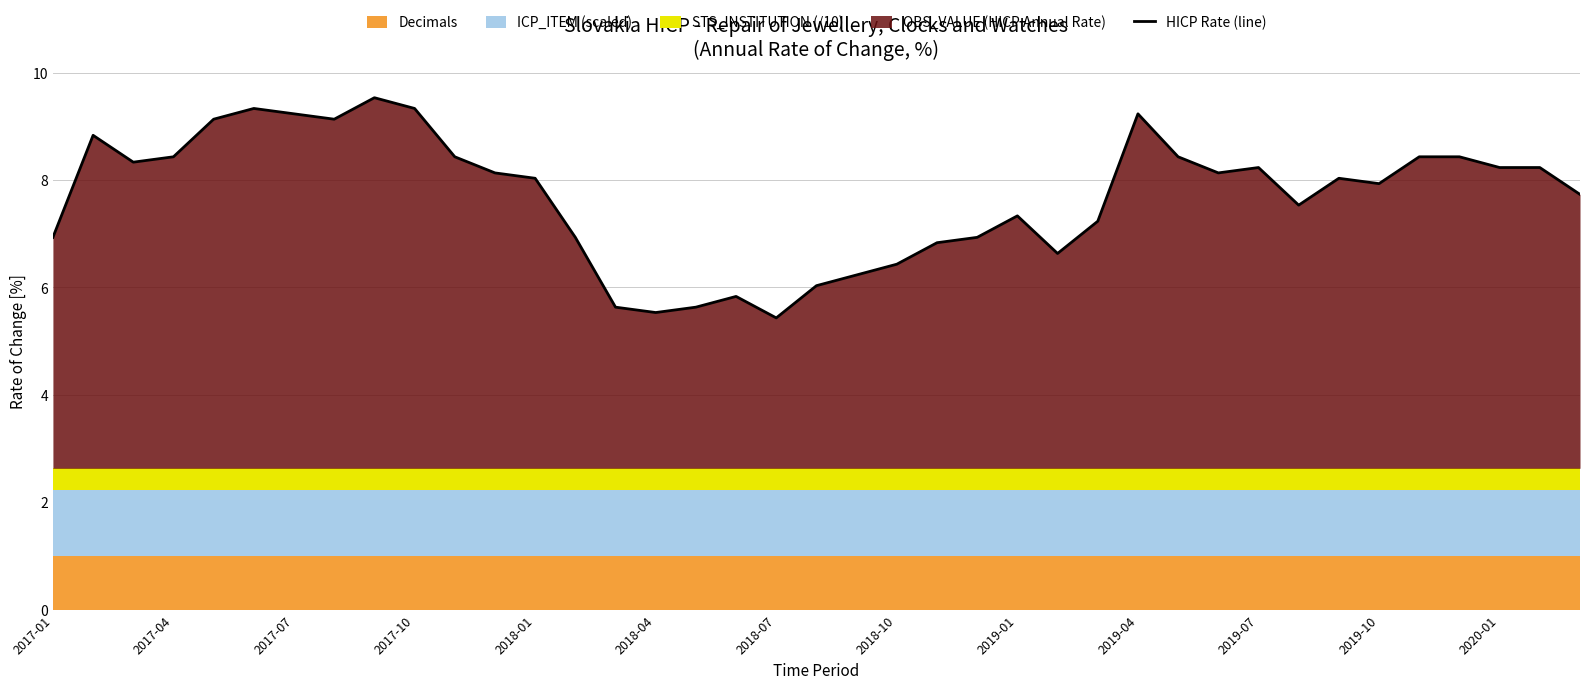

What is the minimum value for HICP Rate (line)?

5.4